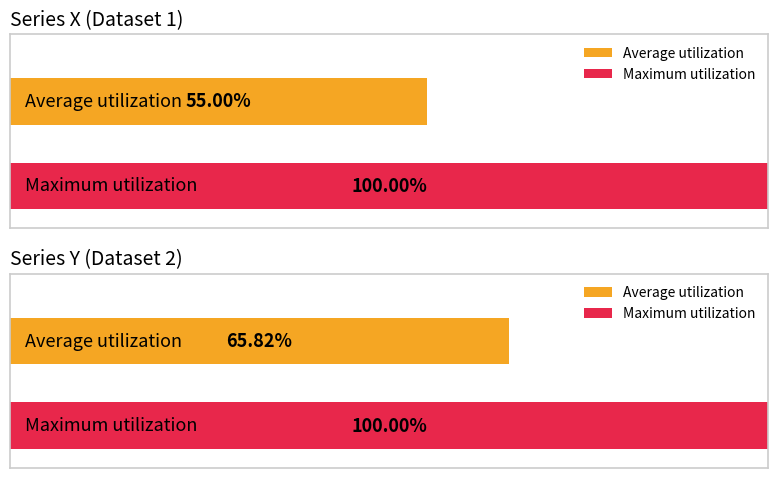

Which series has the largest total across all categories?

Y